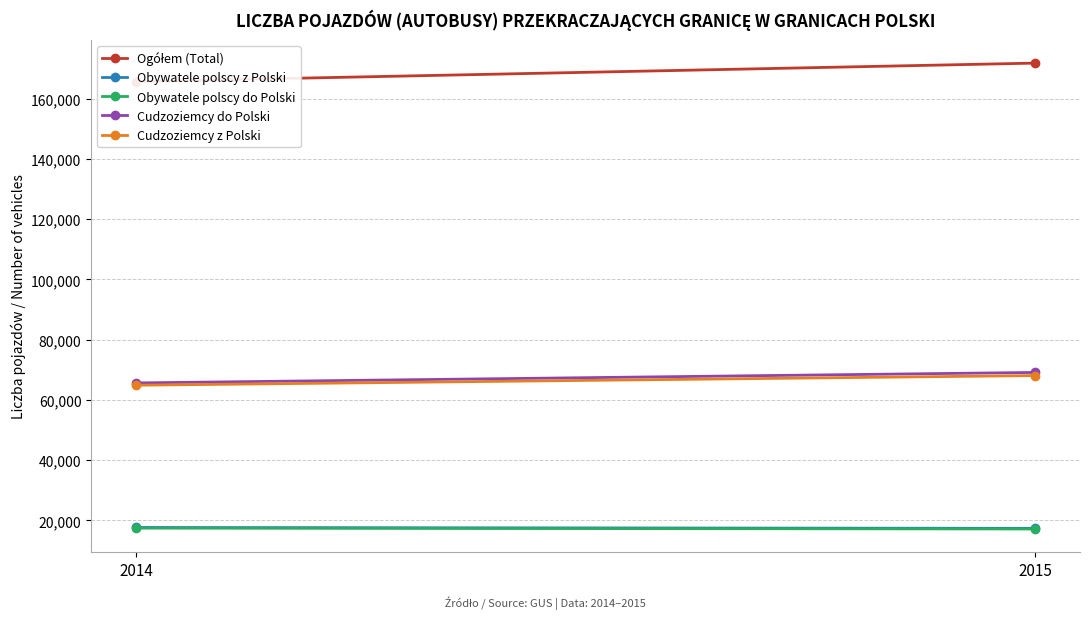

What is the highest value of the Ogółem (Total) series?

171765